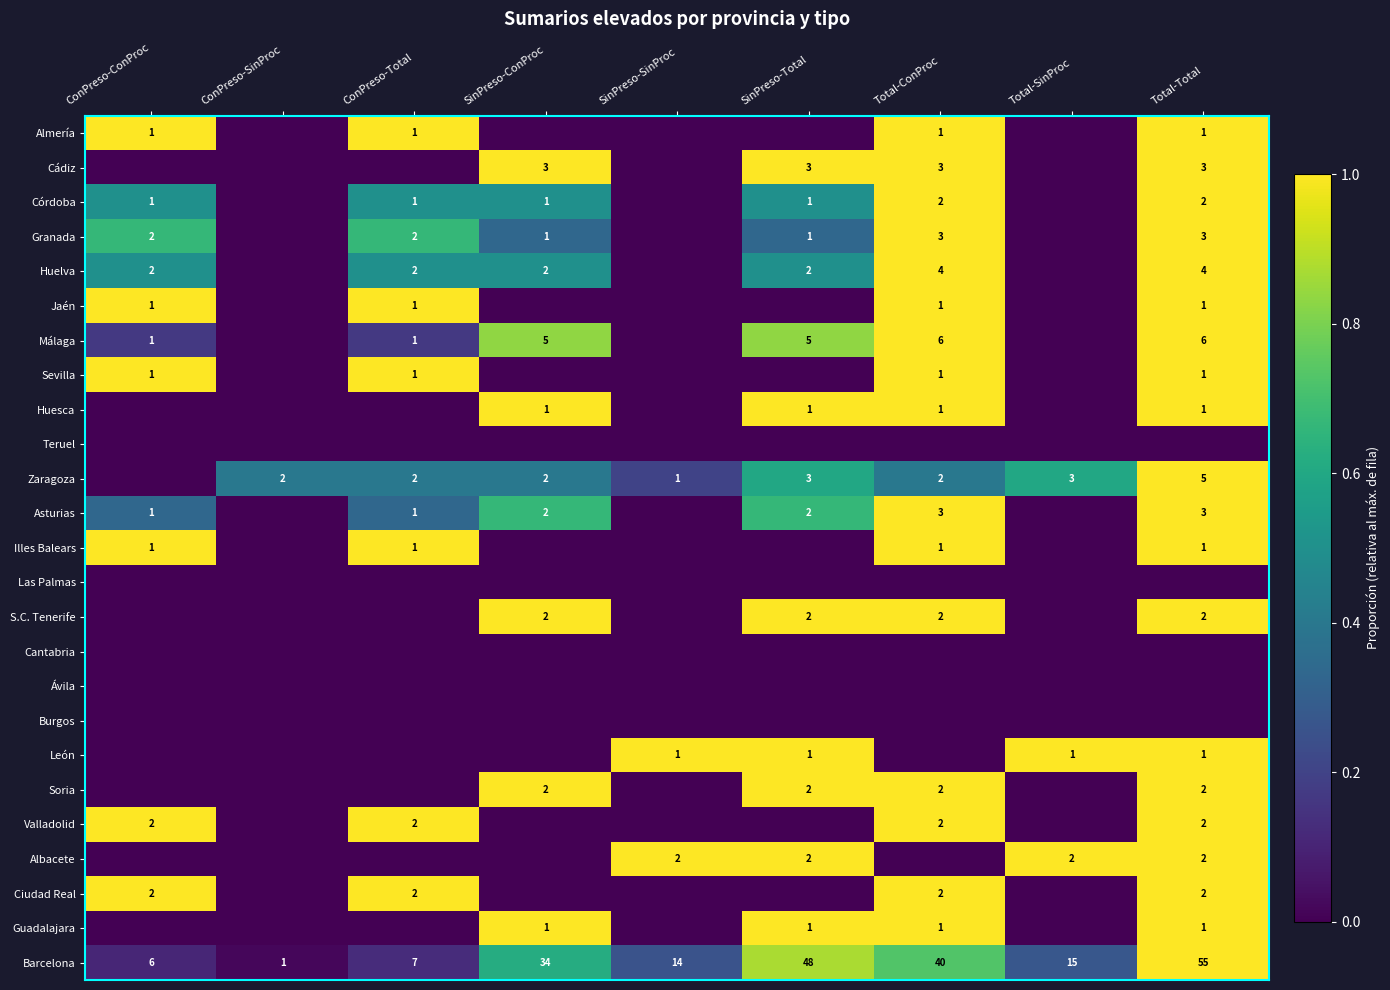

The value of Huelva at SinPreso-ConProc is 3. True or false?

False